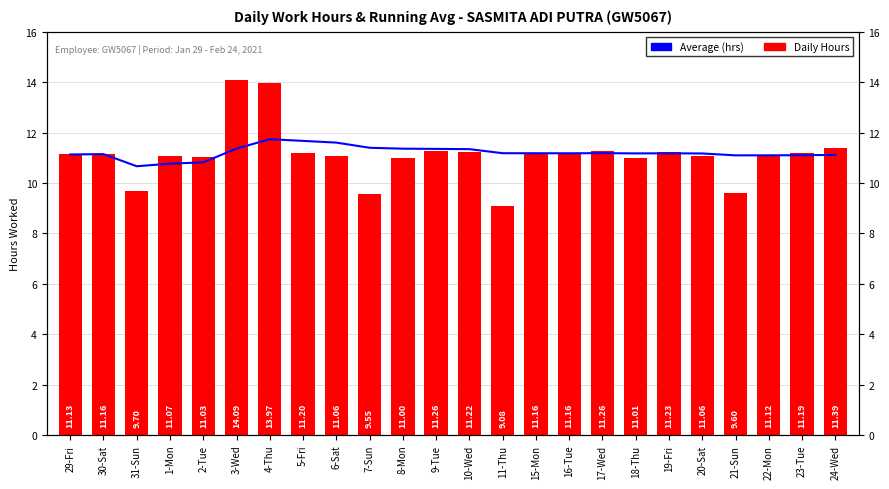

Where does the Hours Worked (daily) series first go above 11?

29-Fri